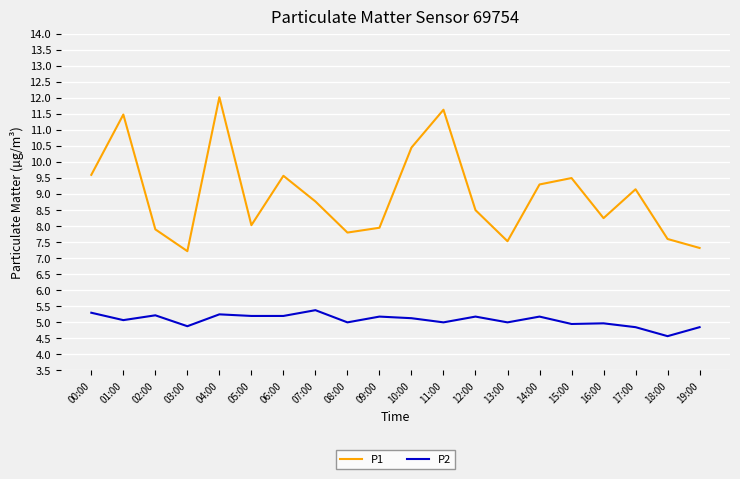

Which series has the largest range (max minus min)?

P1